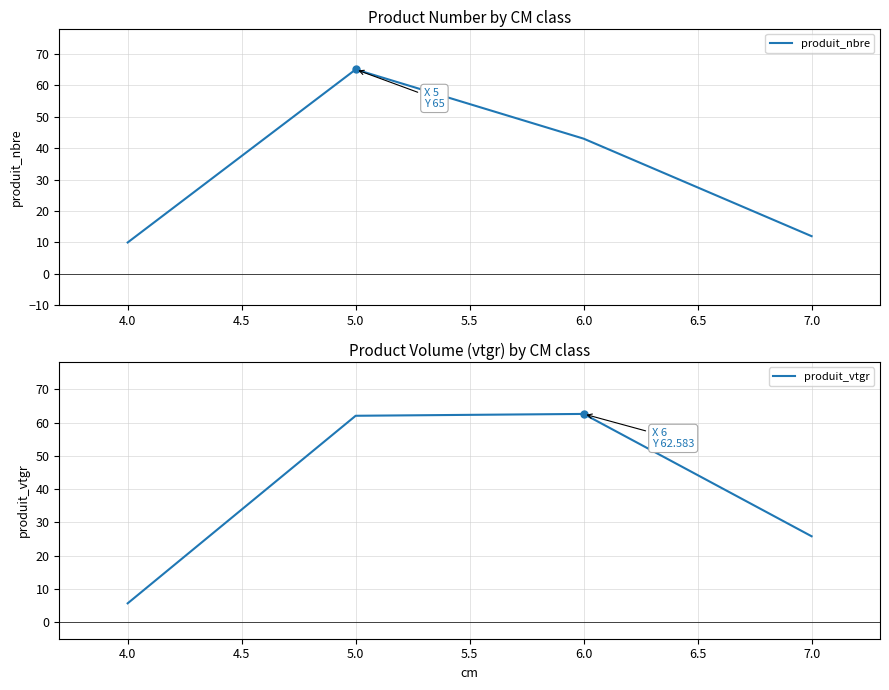

Is it true that produit_nbre equals 20 at 7.0?

False